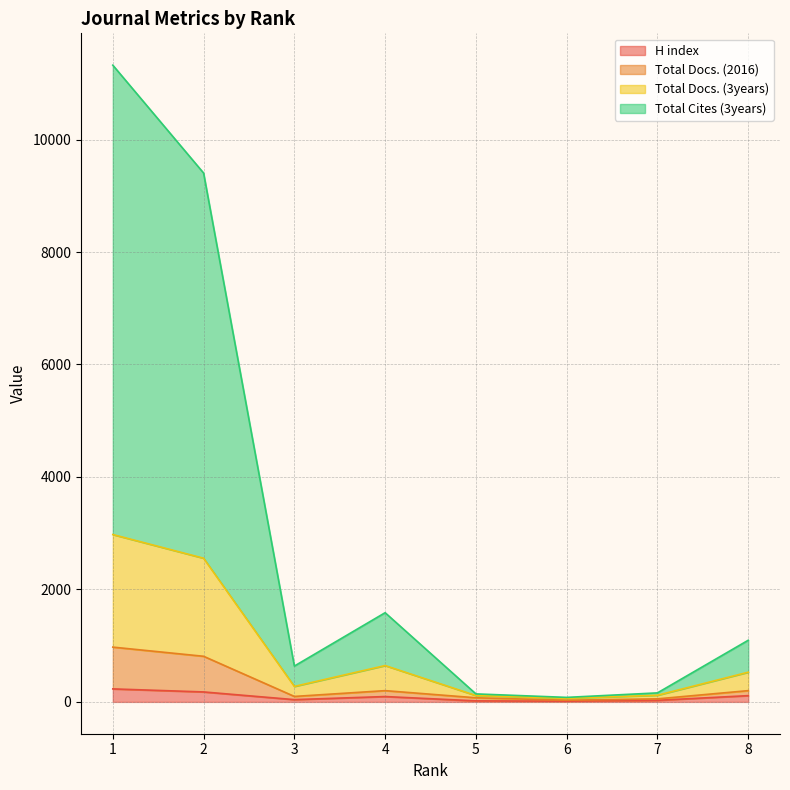

True or false: Total Cites (3years) has more than 0 interior local peaks.

True